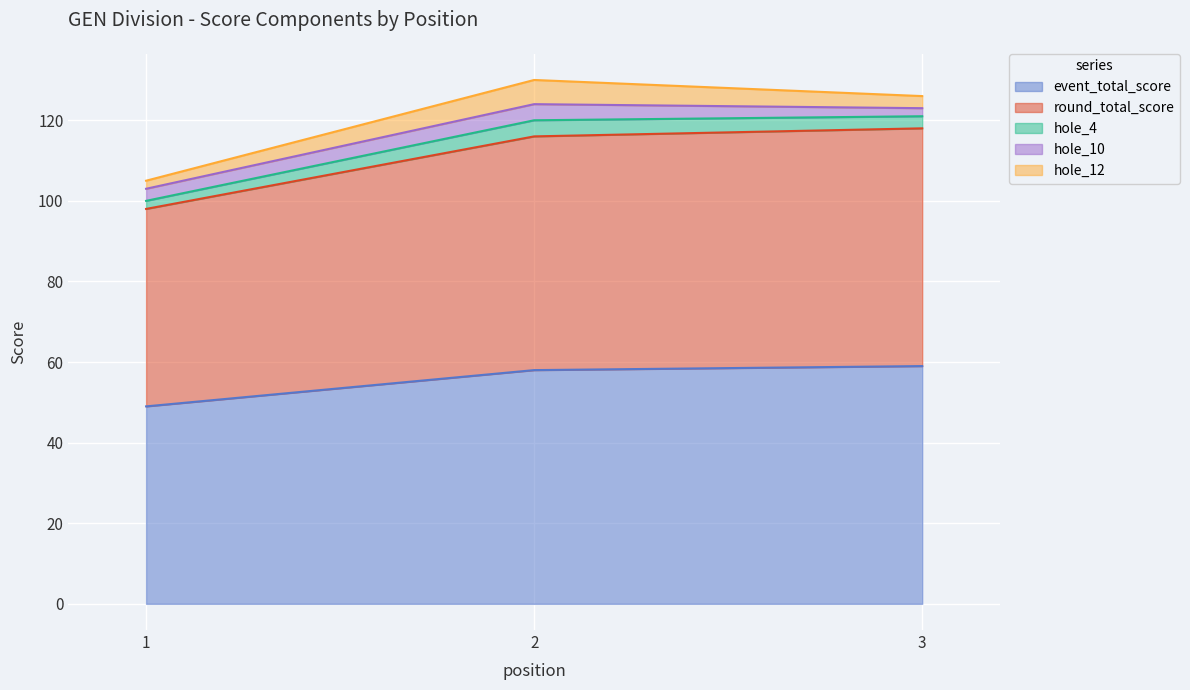

What are all the series names shown in the legend?

event_total_score, round_total_score, hole_4, hole_10, hole_12